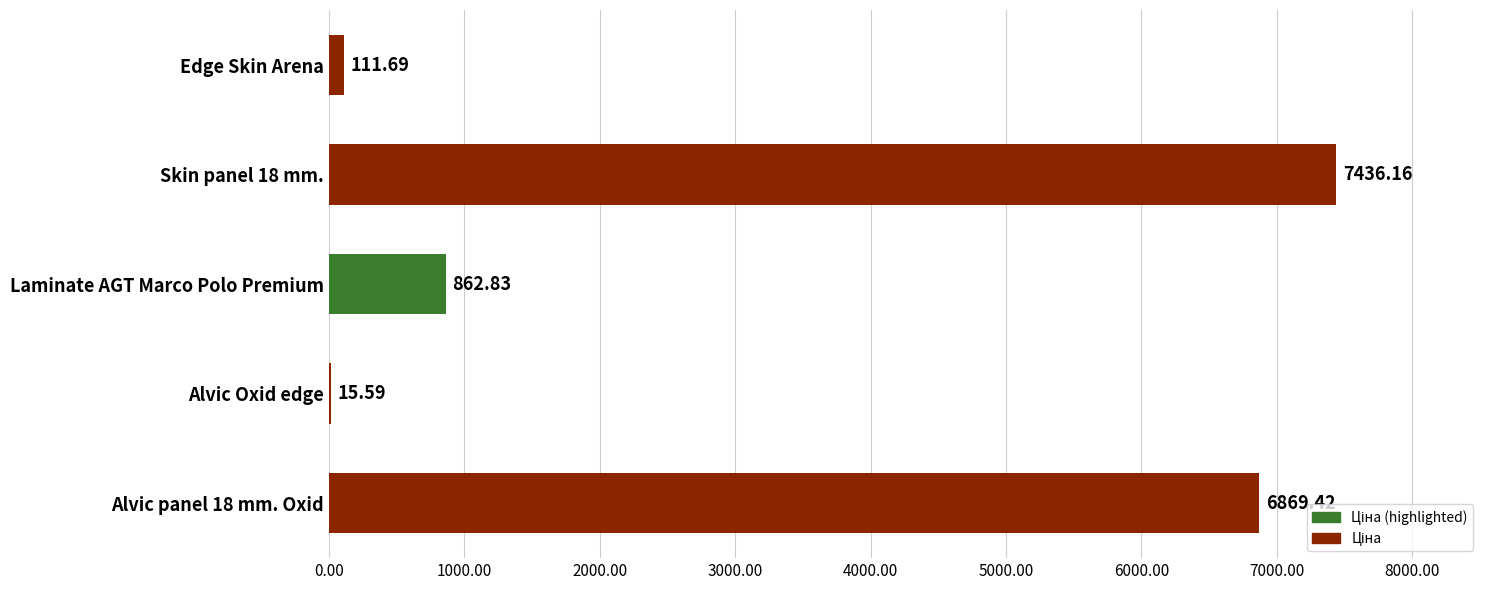

Which category has the highest value across all series?

Skin panel 18 mm.